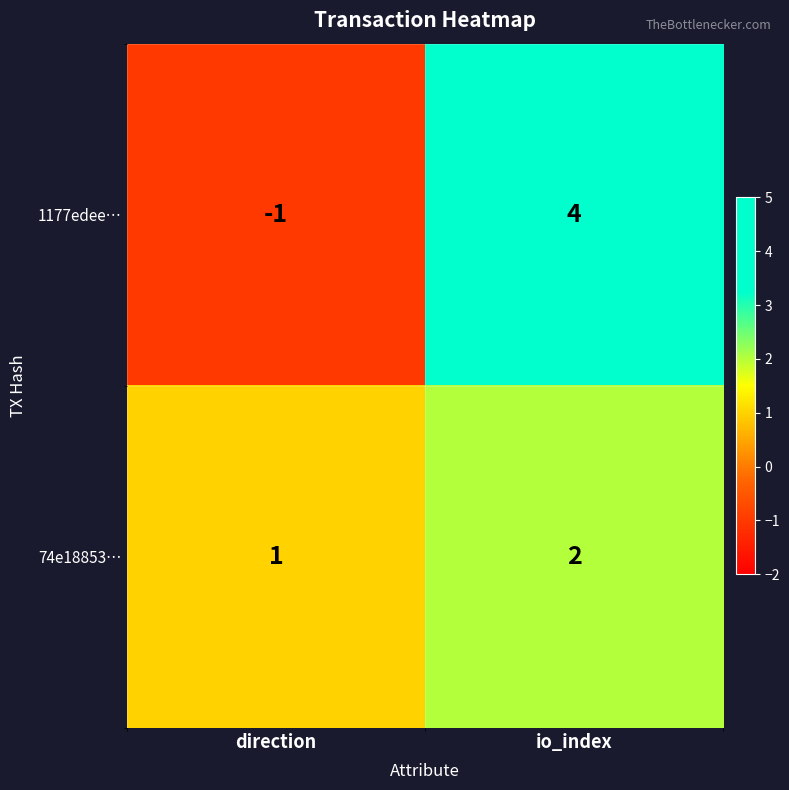

Reading left to right, extract all data points from this chart.

1177edee…: -1	4
74e18853…: 1	2